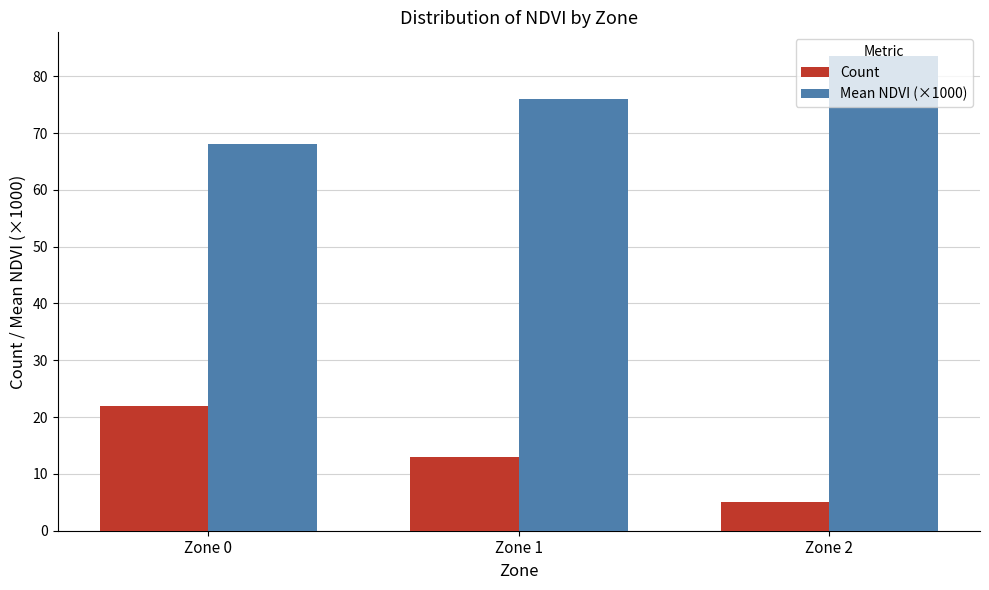

Rank the series by their maximum value, from lowest to highest.

Count, Mean NDVI (×1000)